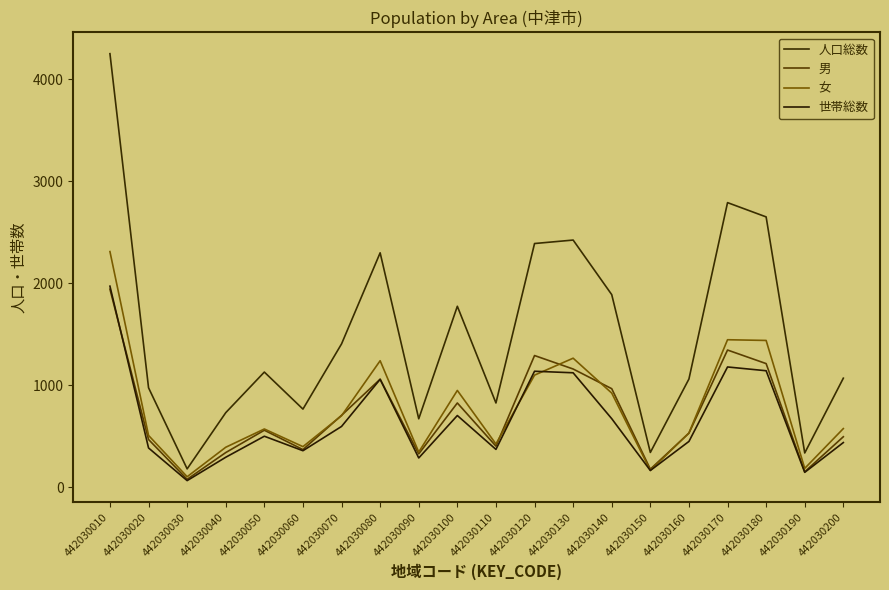

How many lines are shown in the chart?

4